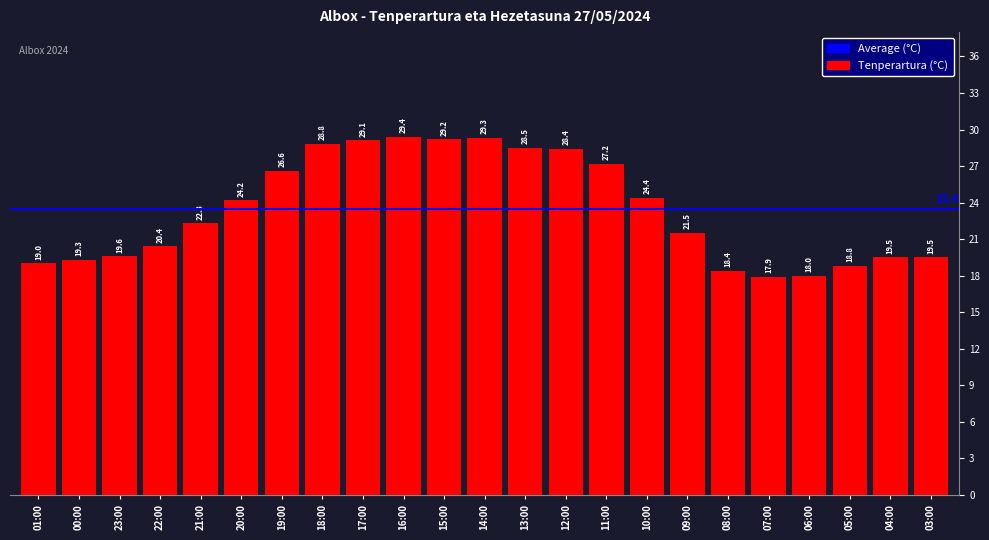

At which category does the chart reach its peak across all series?

16:00